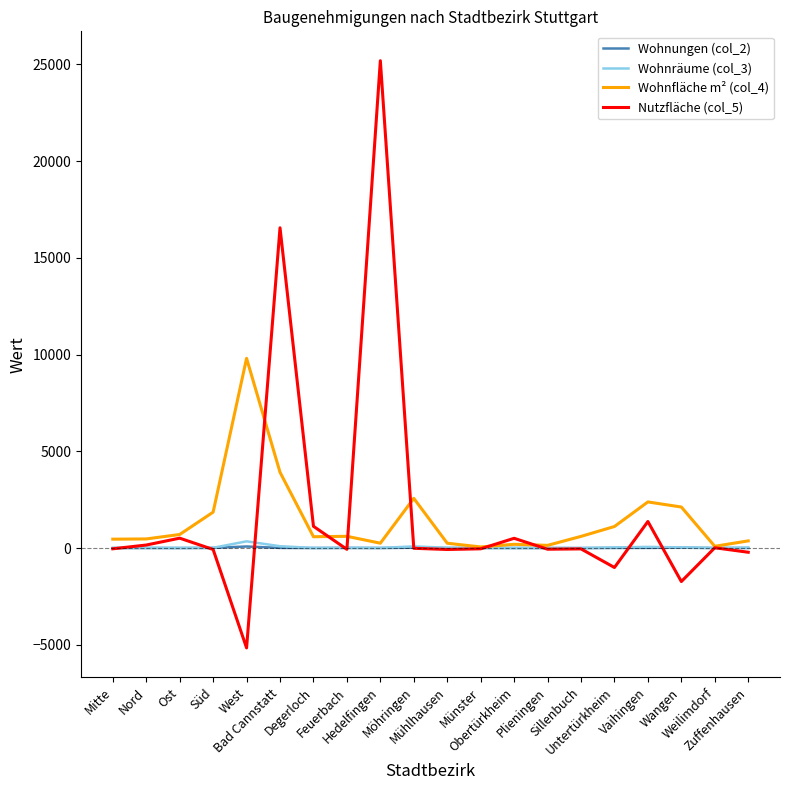

What is the smallest value displayed?

-5164